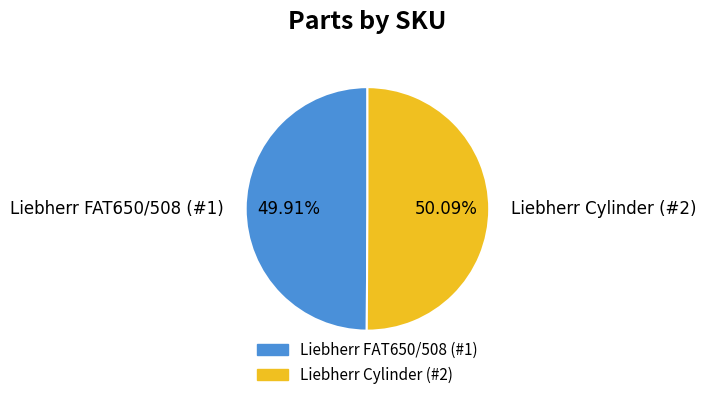

How many slices are in this pie chart?

2